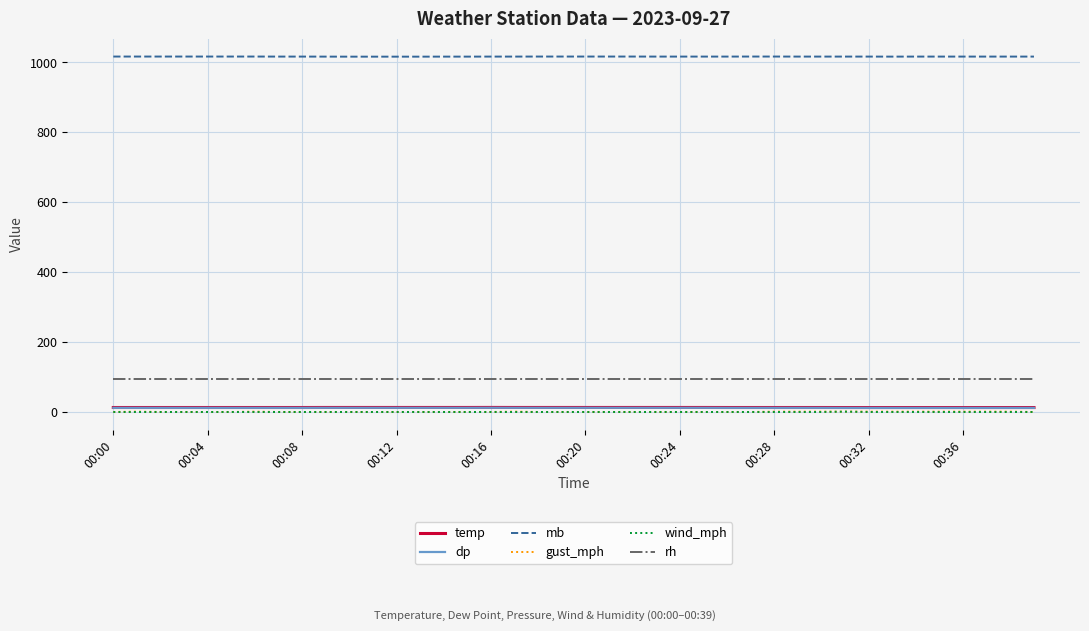

What is the highest value of the rh series?

94.0